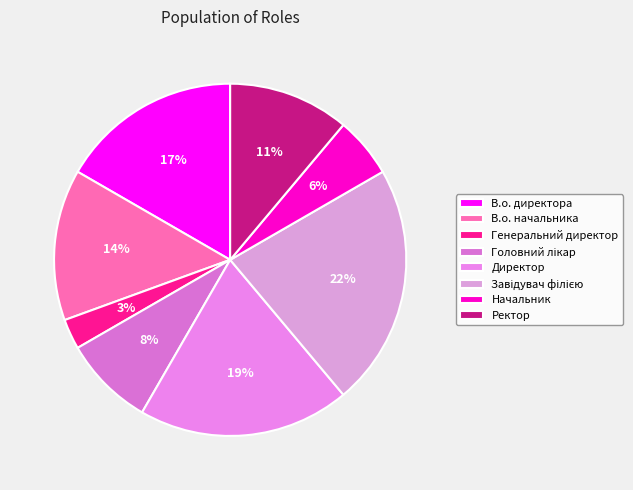

Rank the categories by value from lowest to highest.

Генеральний директор, Начальник, Головний лікар, Ректор, В.о. начальника, В.о. директора, Директор, Завідувач філією